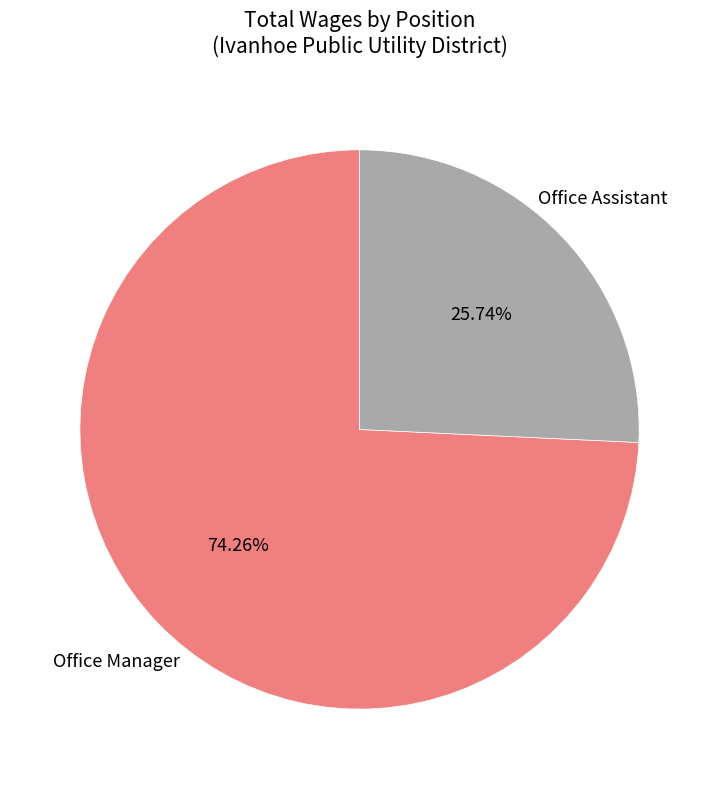

To the nearest percent, what is the difference between the largest and smallest slice percentages?

49%